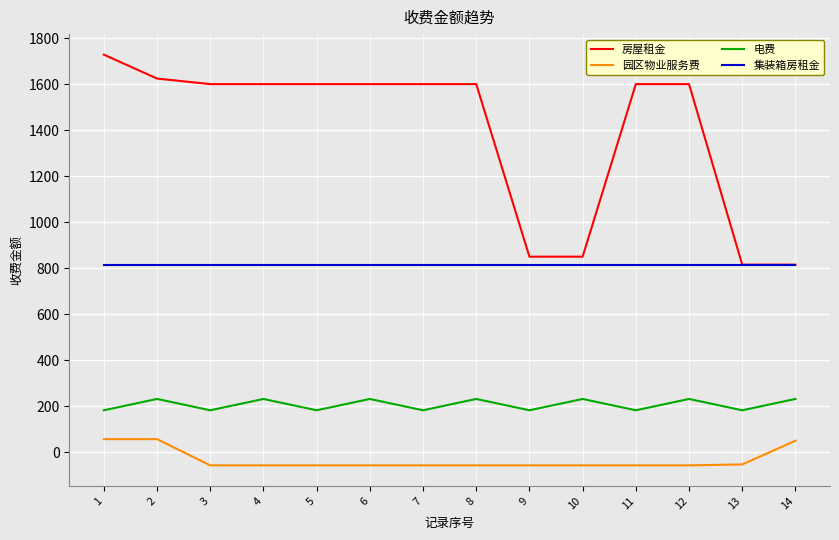

What is the maximum value shown in the chart?

1728.0